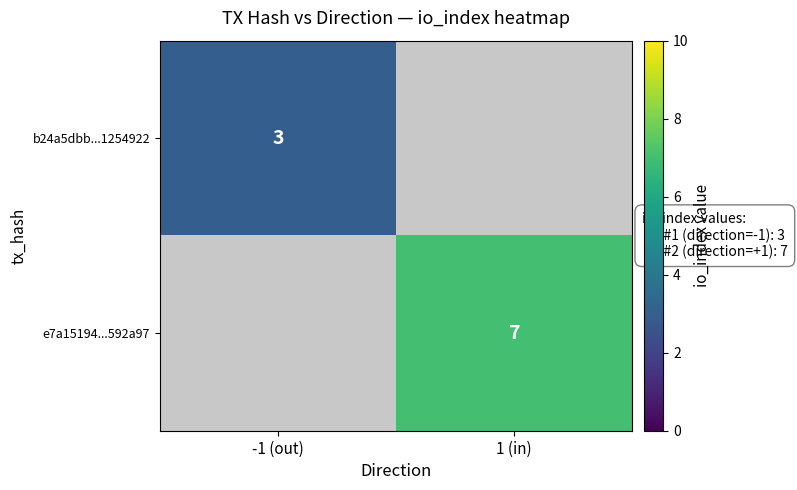

The e7a15194...592a97 series shows 7 at 1 (in). True or false?

True